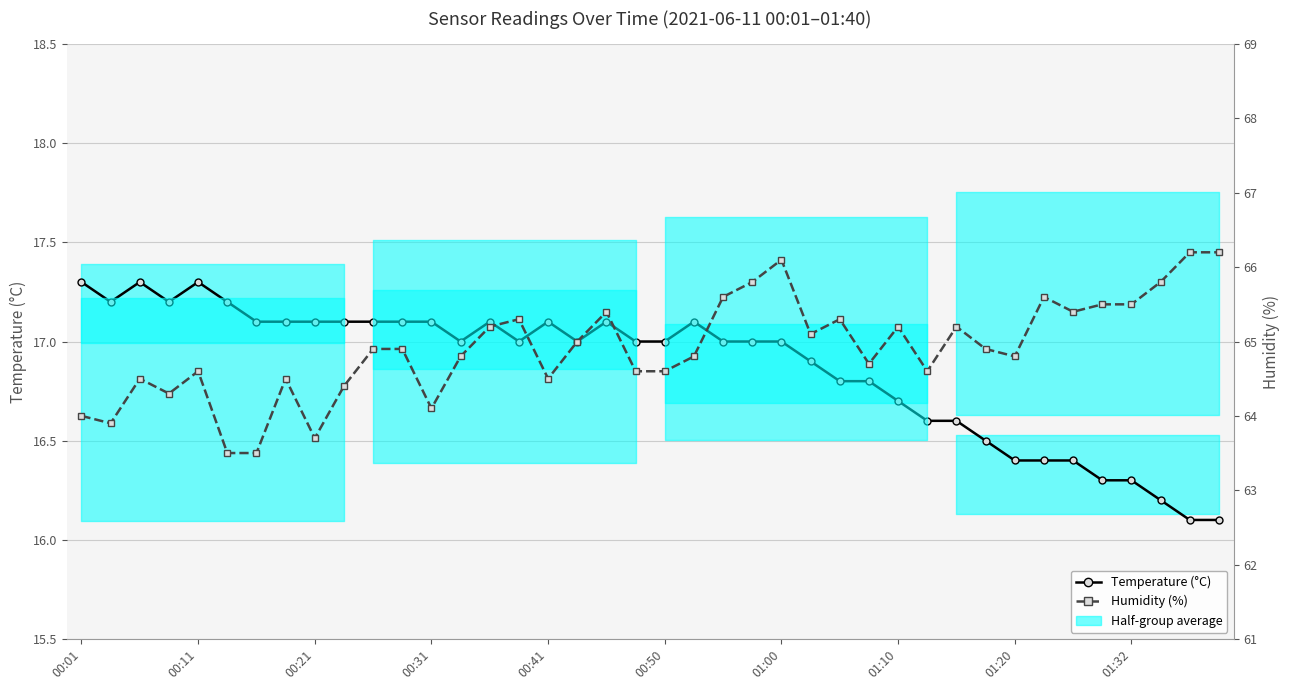

At which label does Temperature (°C) first exceed 17?

00:01